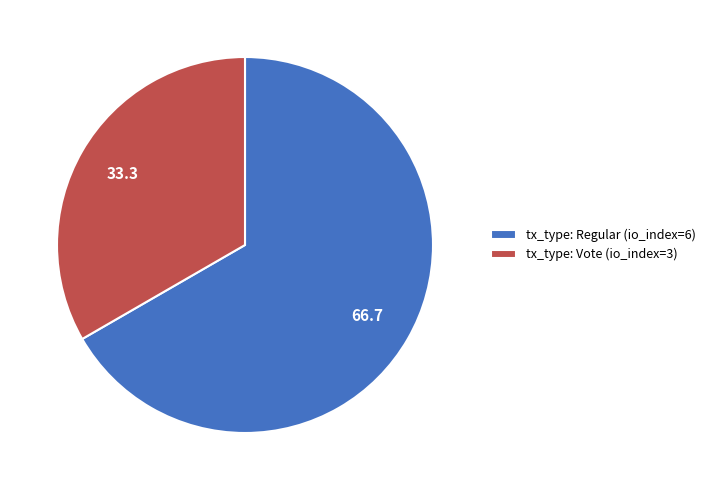

Between tx_type: Regular (io_index=6) and tx_type: Vote (io_index=3), which is larger?

tx_type: Regular (io_index=6)